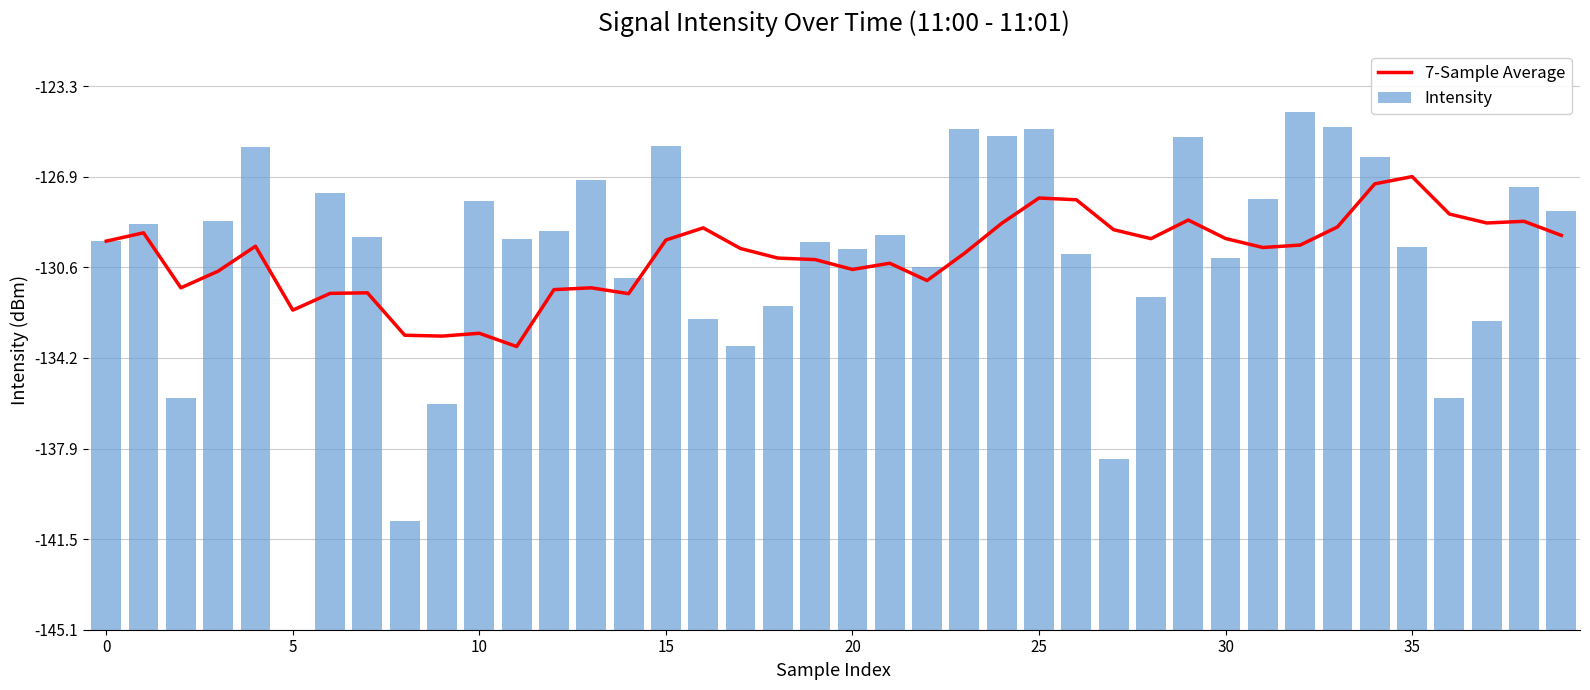

Which has a higher value, 32 or 15?

32